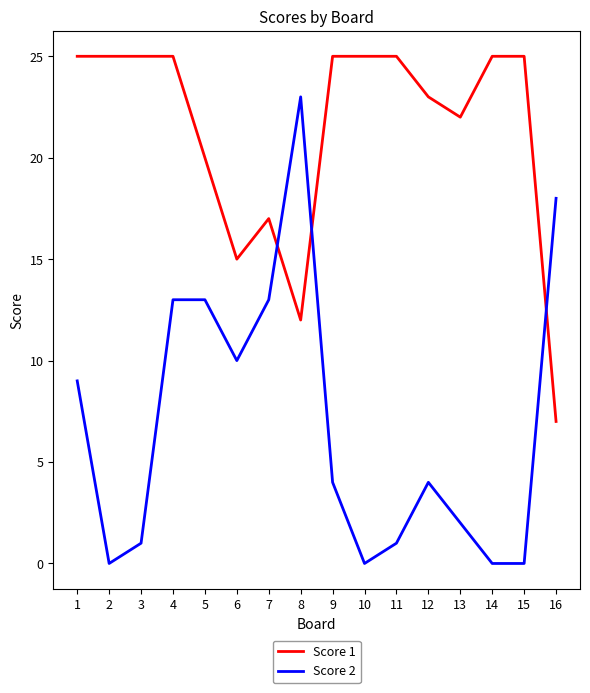

True or false: Score 1 and Score 2 cross at least once.

True